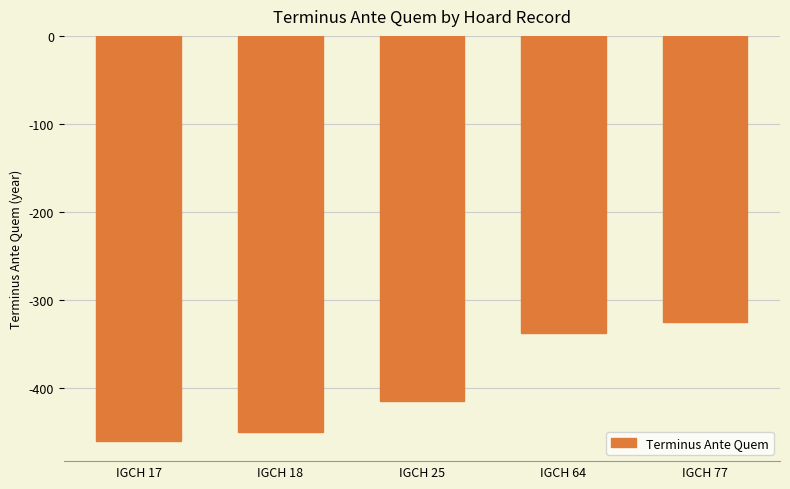

What is the difference between the values at IGCH 18 and IGCH 25?

35